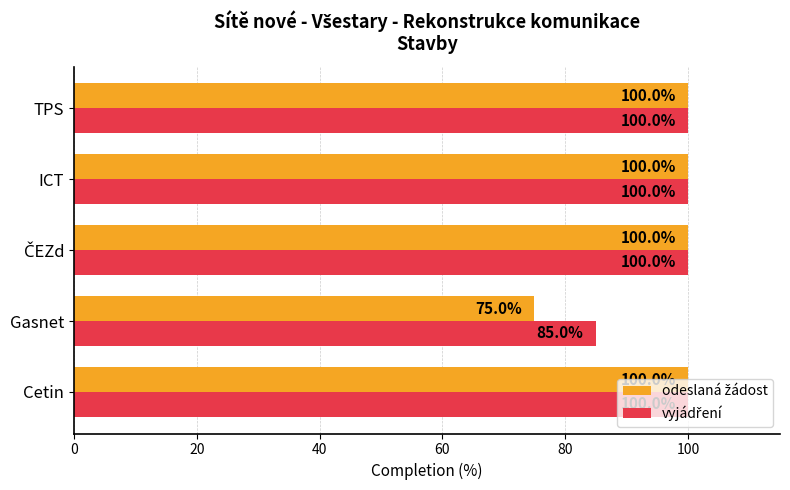

What is the smallest value displayed?

75